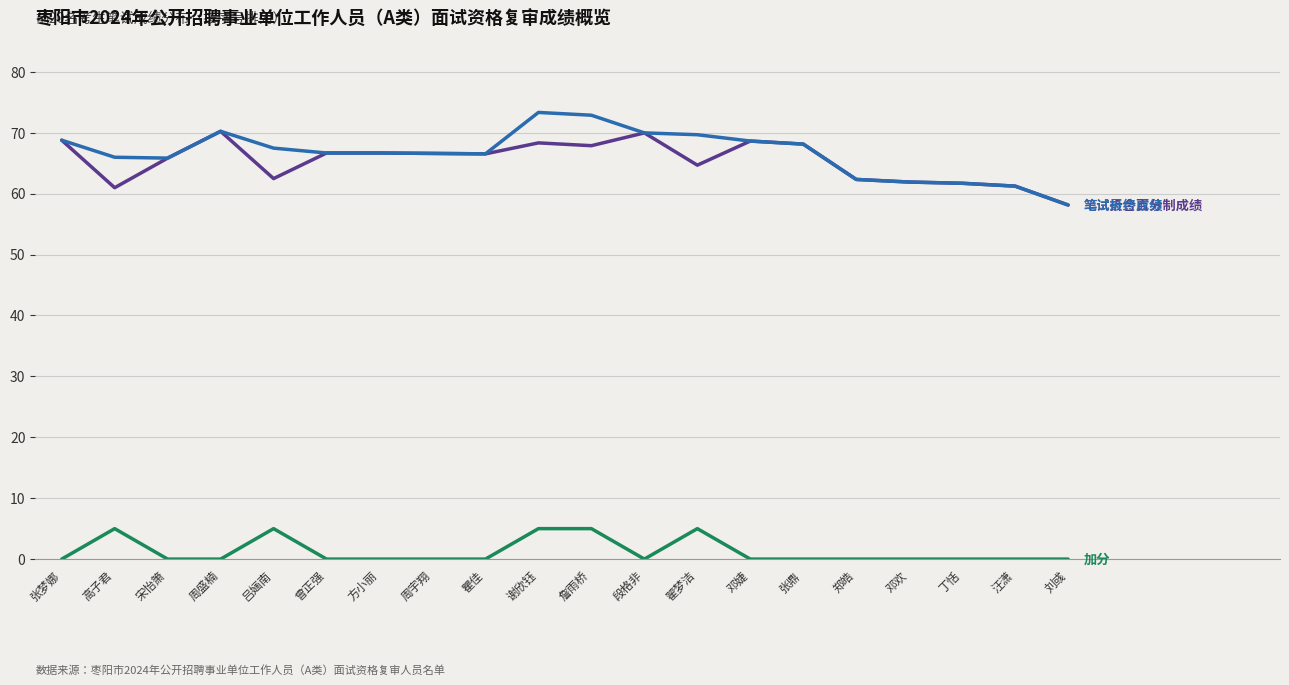

Reading left to right, transcribe all the data shown in this chart.

笔试卷面成绩: 206.3	182.9	197.5	210.7	187.4	200.0	200.0	199.8	199.6	205.0	203.6	209.9	194.0	205.9	204.4	187.0	185.7	185.1	183.7	174.4
笔试折合百分制成绩: 68.8	61.0	65.8	70.2	62.5	66.7	66.7	66.6	66.5	68.3	67.9	70.0	64.7	68.6	68.1	62.3	61.9	61.7	61.2	58.1
加分: 0.0	5.0	0.0	0.0	5.0	0.0	0.0	0.0	0.0	5.0	5.0	0.0	5.0	0.0	0.0	0.0	0.0	0.0	0.0	0.0
笔试最终成绩: 68.8	66.0	65.8	70.2	67.5	66.7	66.7	66.6	66.5	73.3	72.9	70.0	69.7	68.6	68.1	62.3	61.9	61.7	61.2	58.1